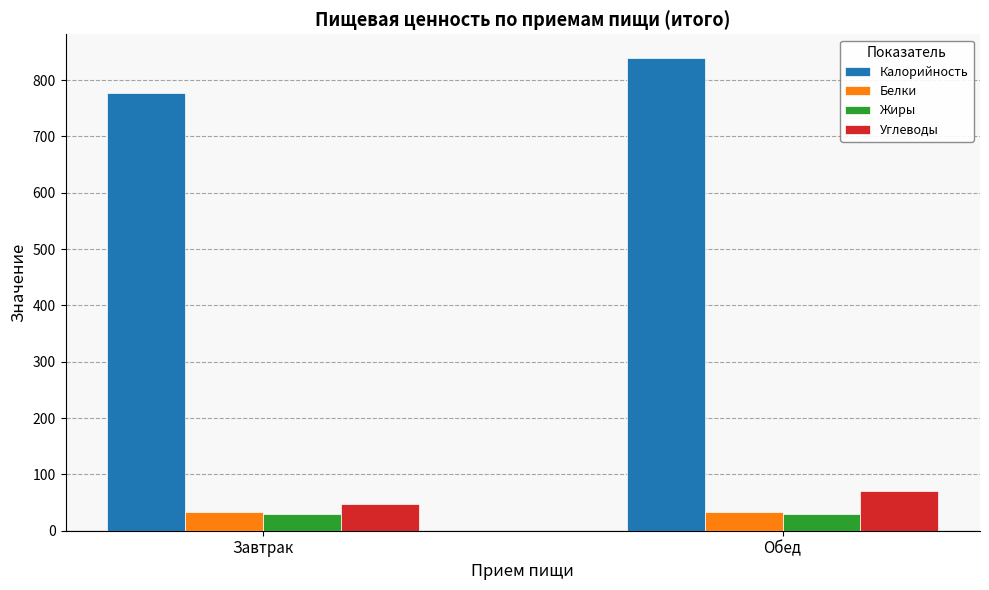

Count the Жиры values in the range 28 to 29.

1